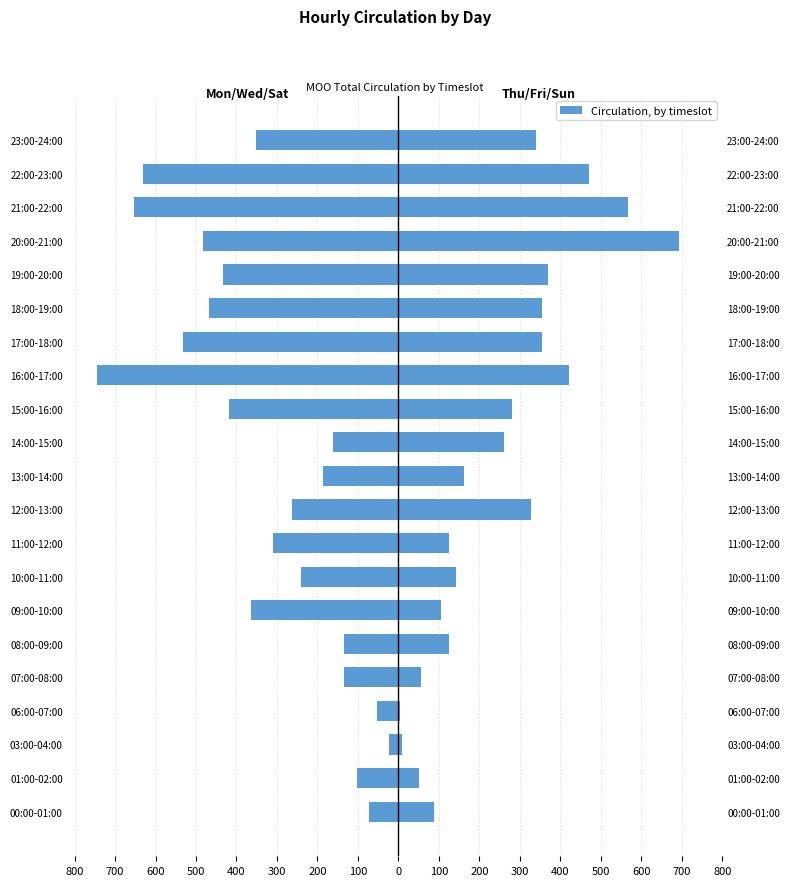

At 01:00-02:00, list the series in order from smallest to largest.

Mon/Wed/Sat, Thu/Fri/Sun